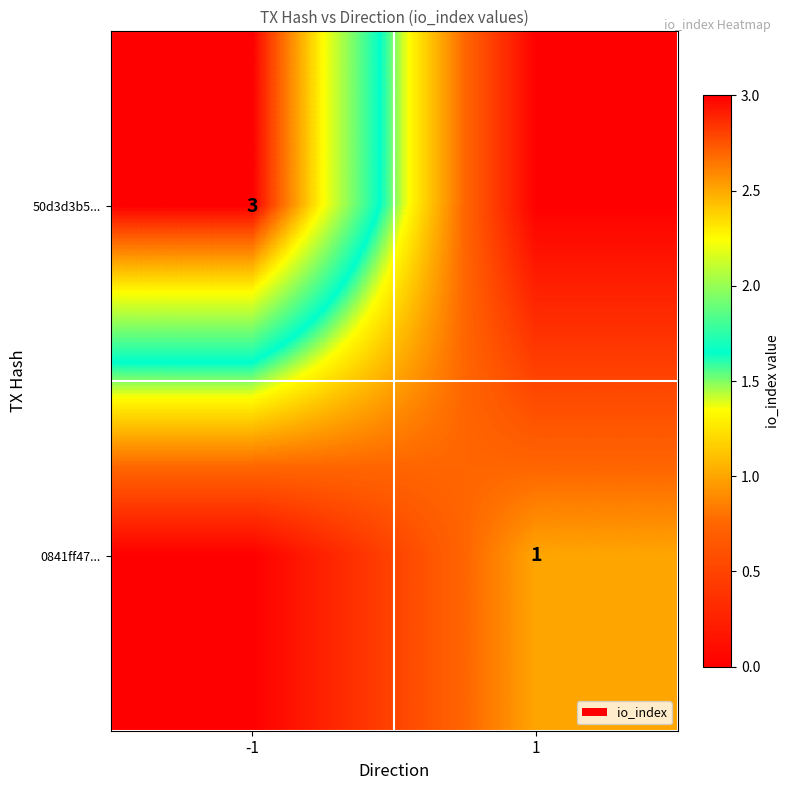

The value of 50d3d3b5... at -1 is 3. True or false?

True